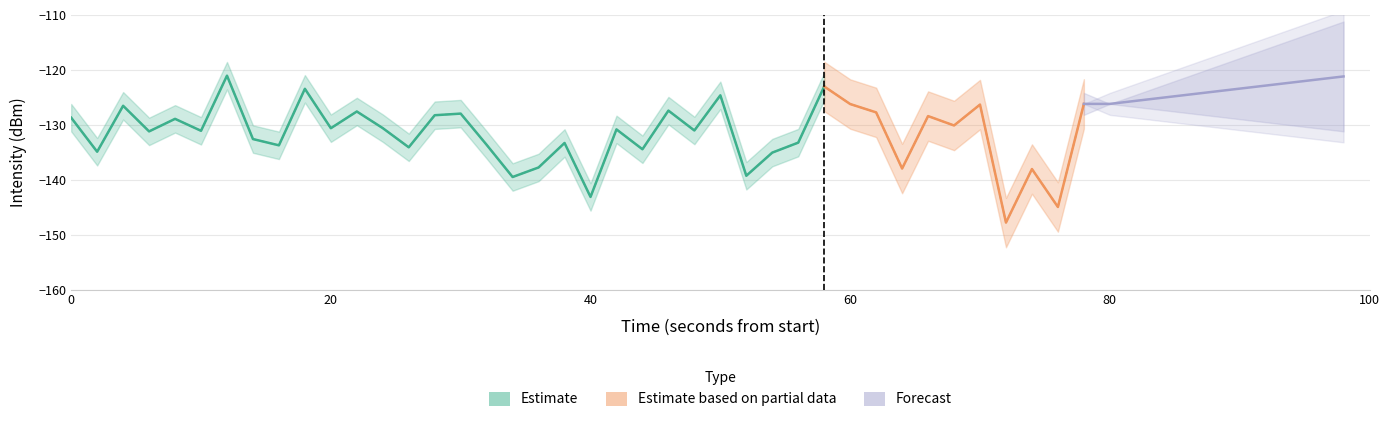

What is the average value?

-131.8